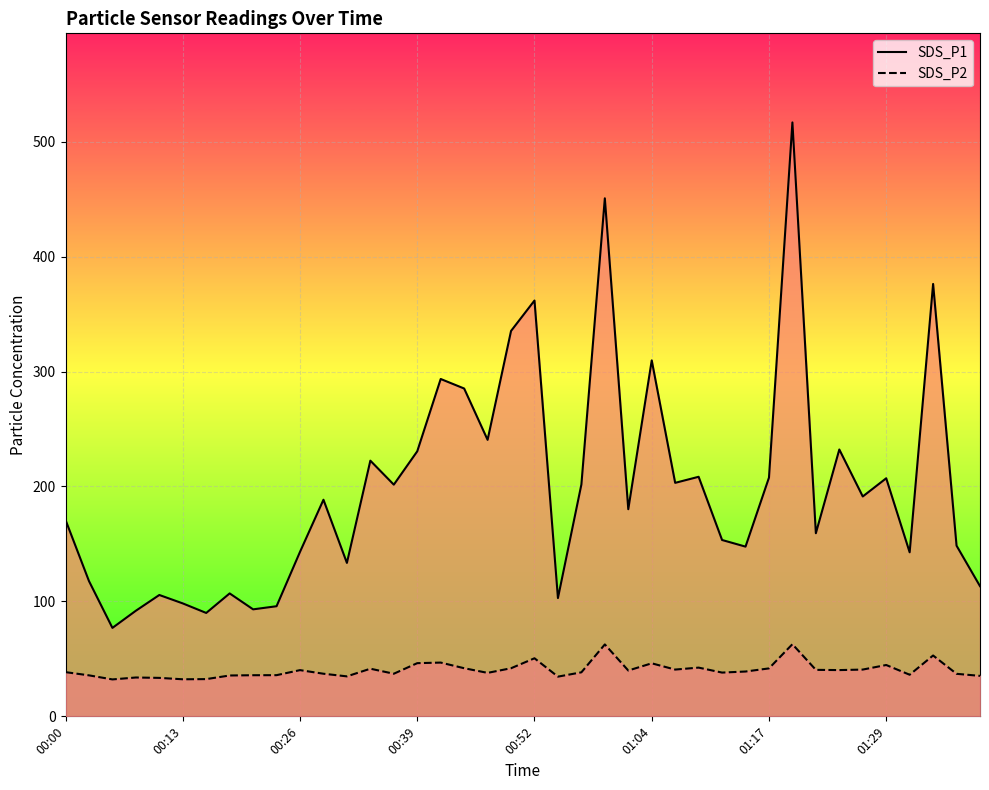

What is the sum of all SDS_P2 values?

1614.7